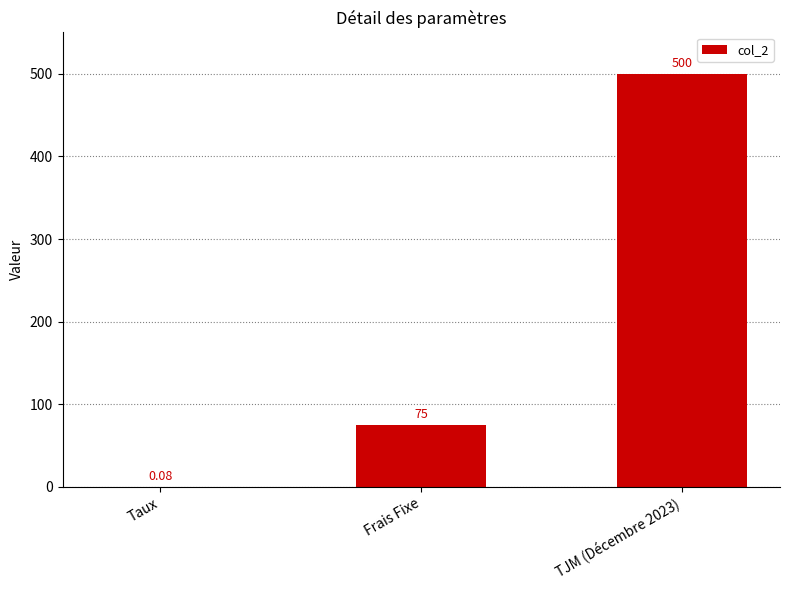

What is the change in value from Taux to TJM (Décembre 2023)?

+499.9